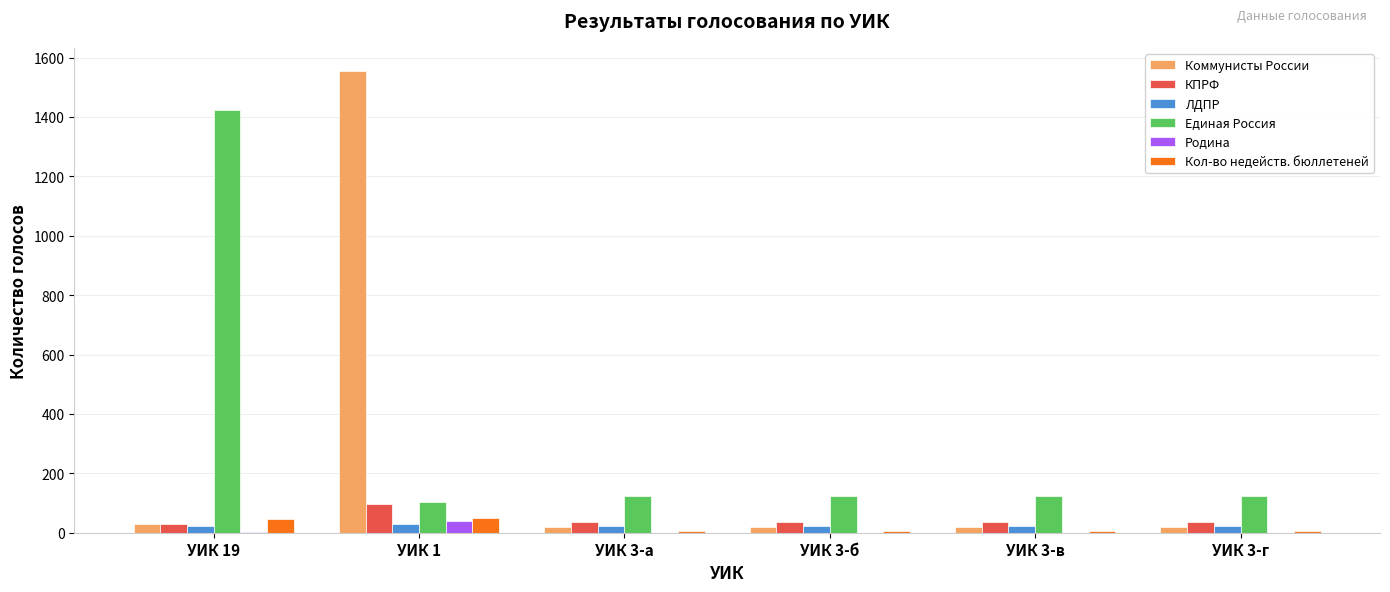

Is the value of ЛДПР at УИК 3-а greater than the value of Единая Россия at УИК 19?

No